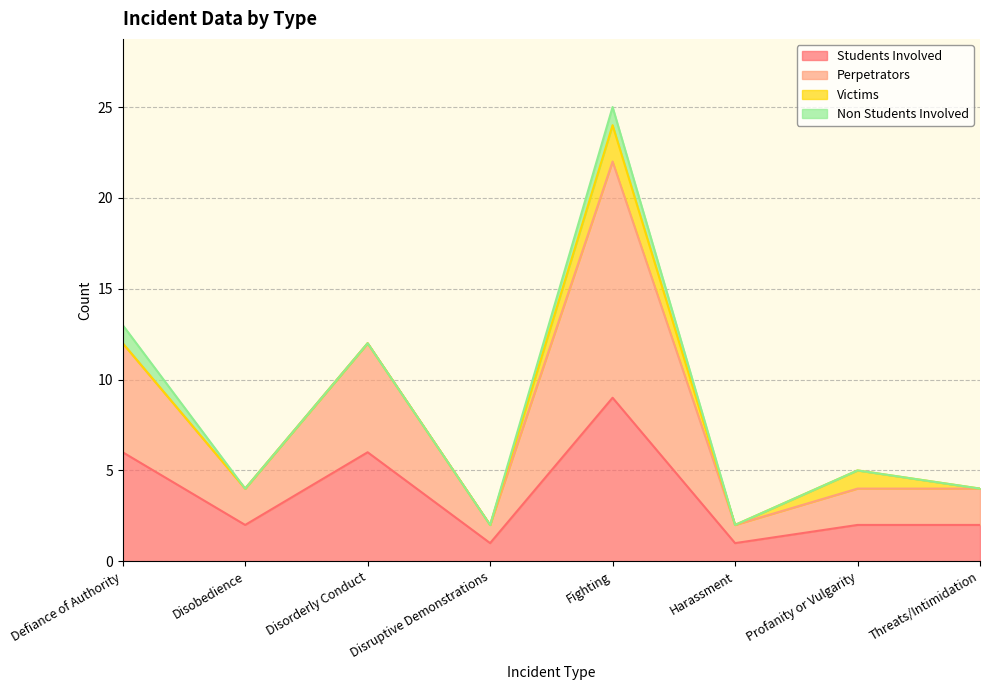

Which series has the widest spread of values?

Perpetrators